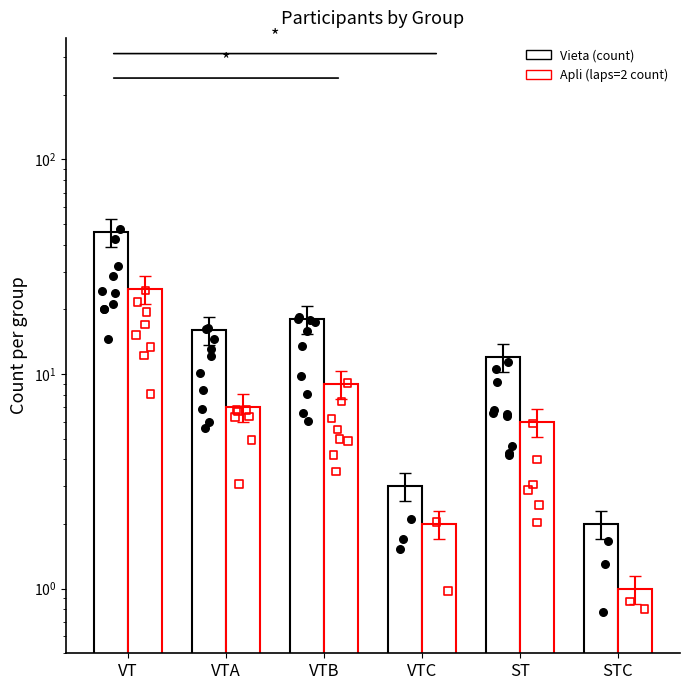

What are all the series names shown in the legend?

Vieta (count), Apli (laps=2 count)